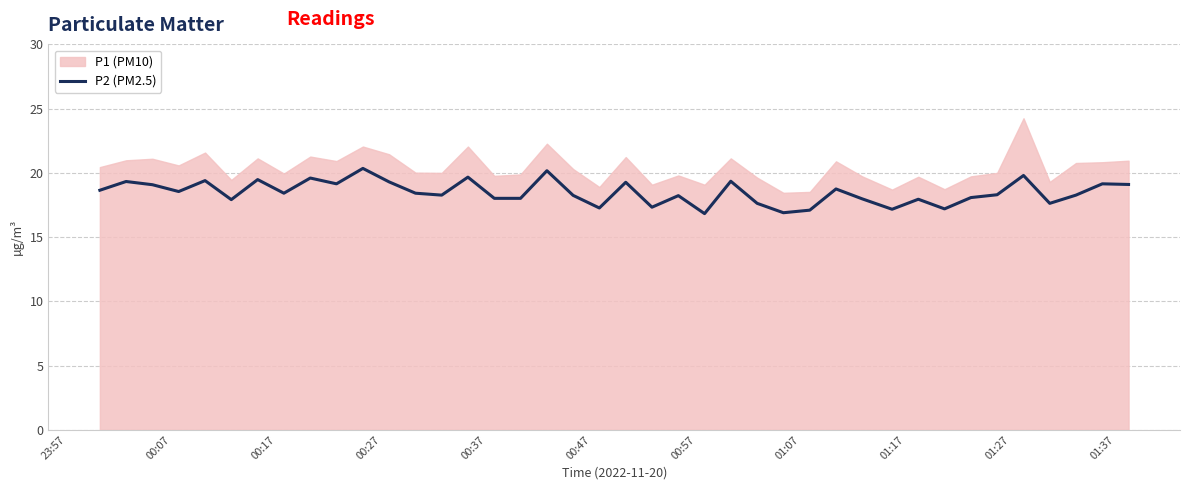

What is the highest value of the P2 (PM2.5) series?

20.4